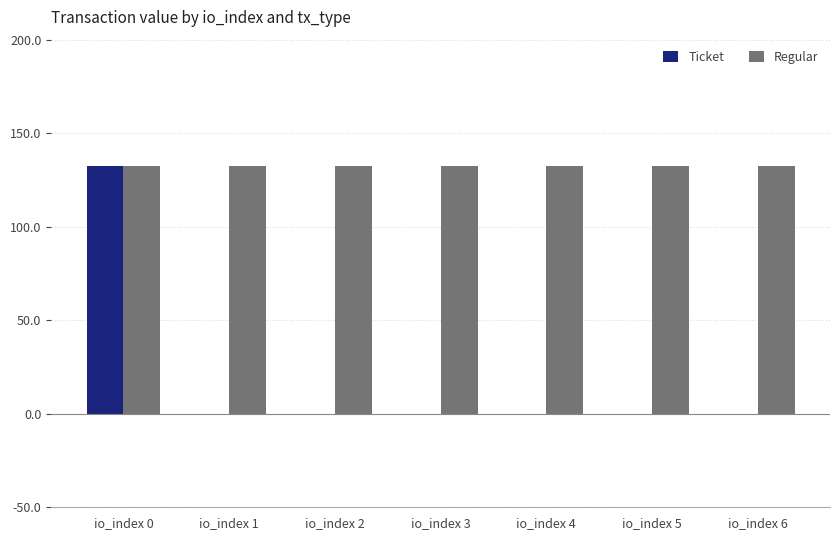

Are the bars grouped side by side (vs. stacked)?

Yes